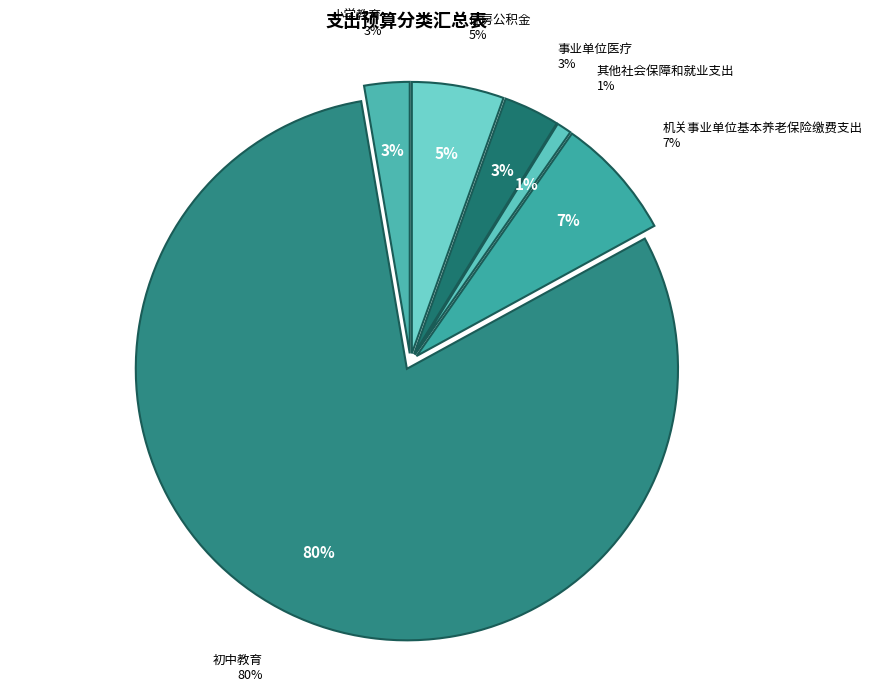

To the nearest percent, what portion does 初中教育 represent?

80%